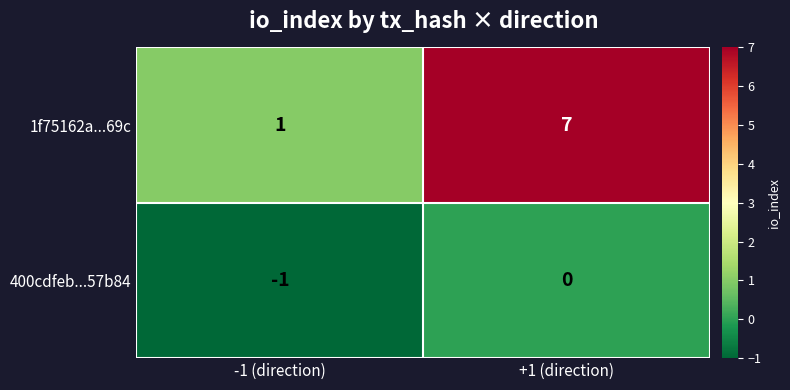

What is the sum of the 1f75162a...69c values at -1 (direction) and +1 (direction)?

8